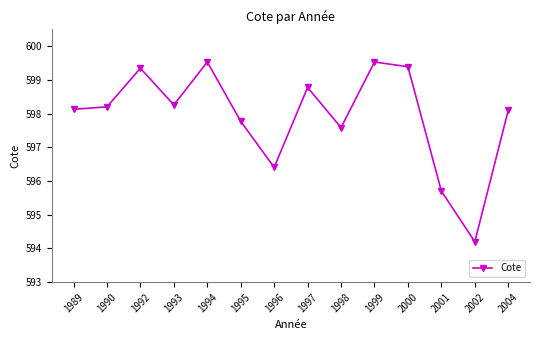

What is the value of the 12th point from the left?

595.7